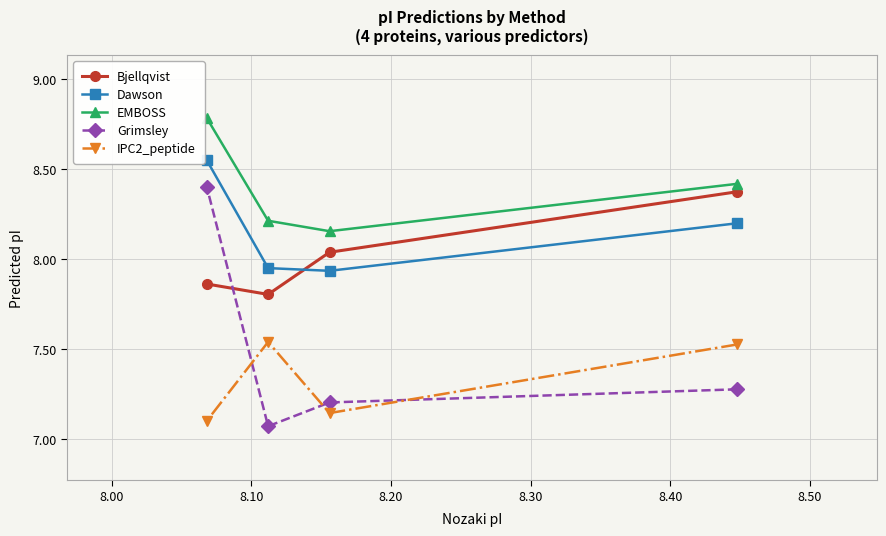

What is the average value of the Dawson series?

8.2